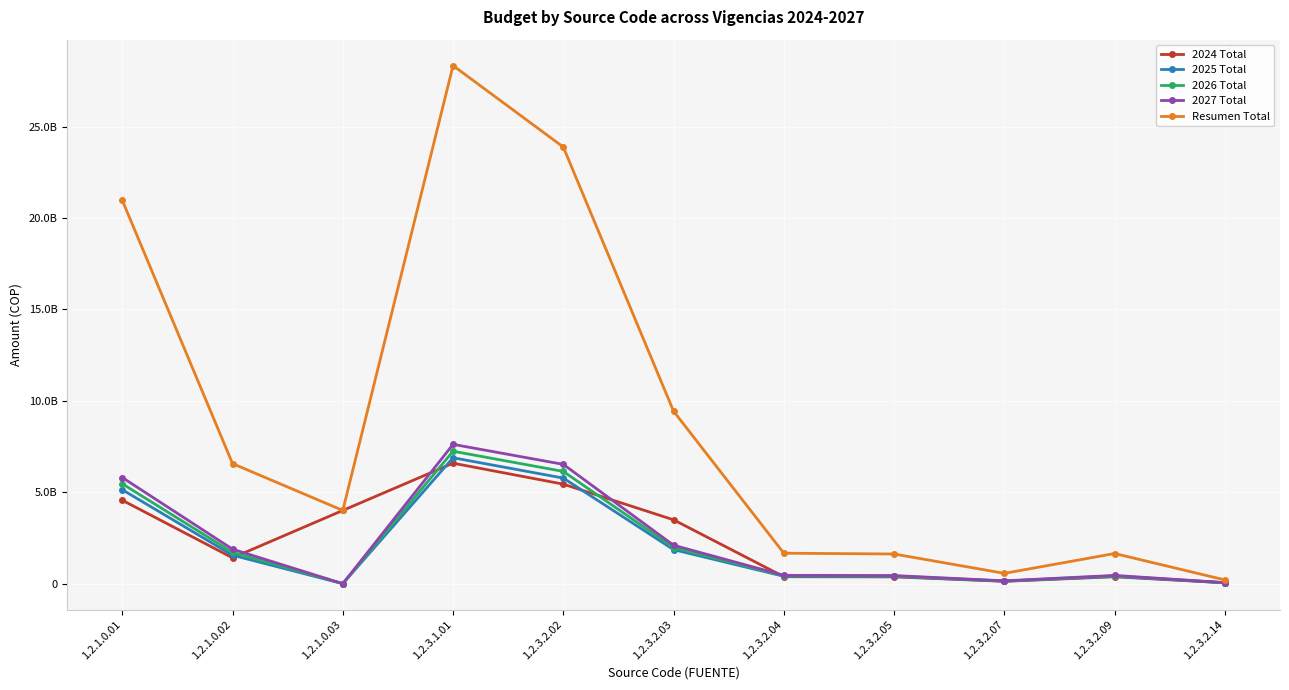

Which series ends up on top after the final intersection of 2025 Total and 2024 Total?

2025 Total